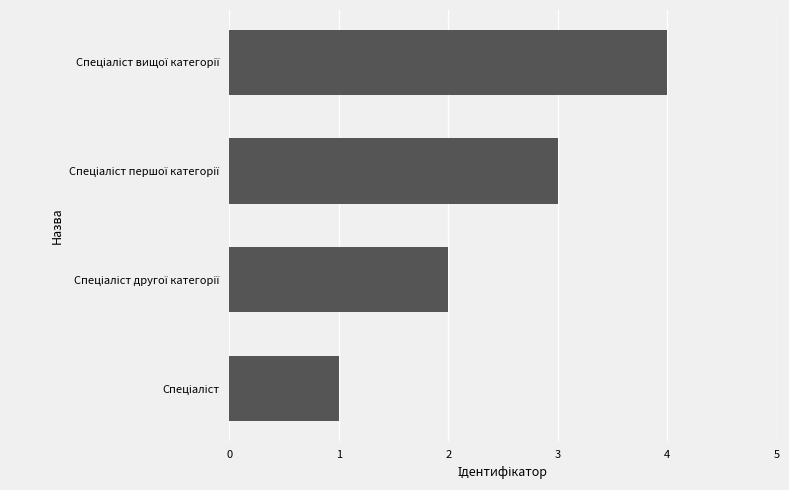

What is the difference between the maximum and minimum values?

3